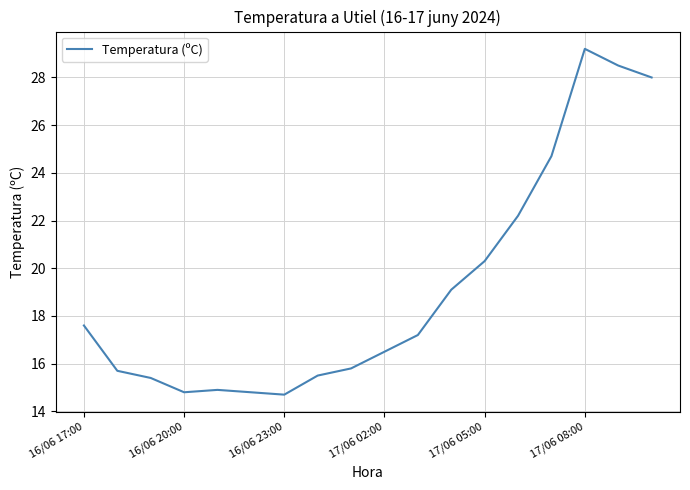

How many lines are shown in the chart?

1